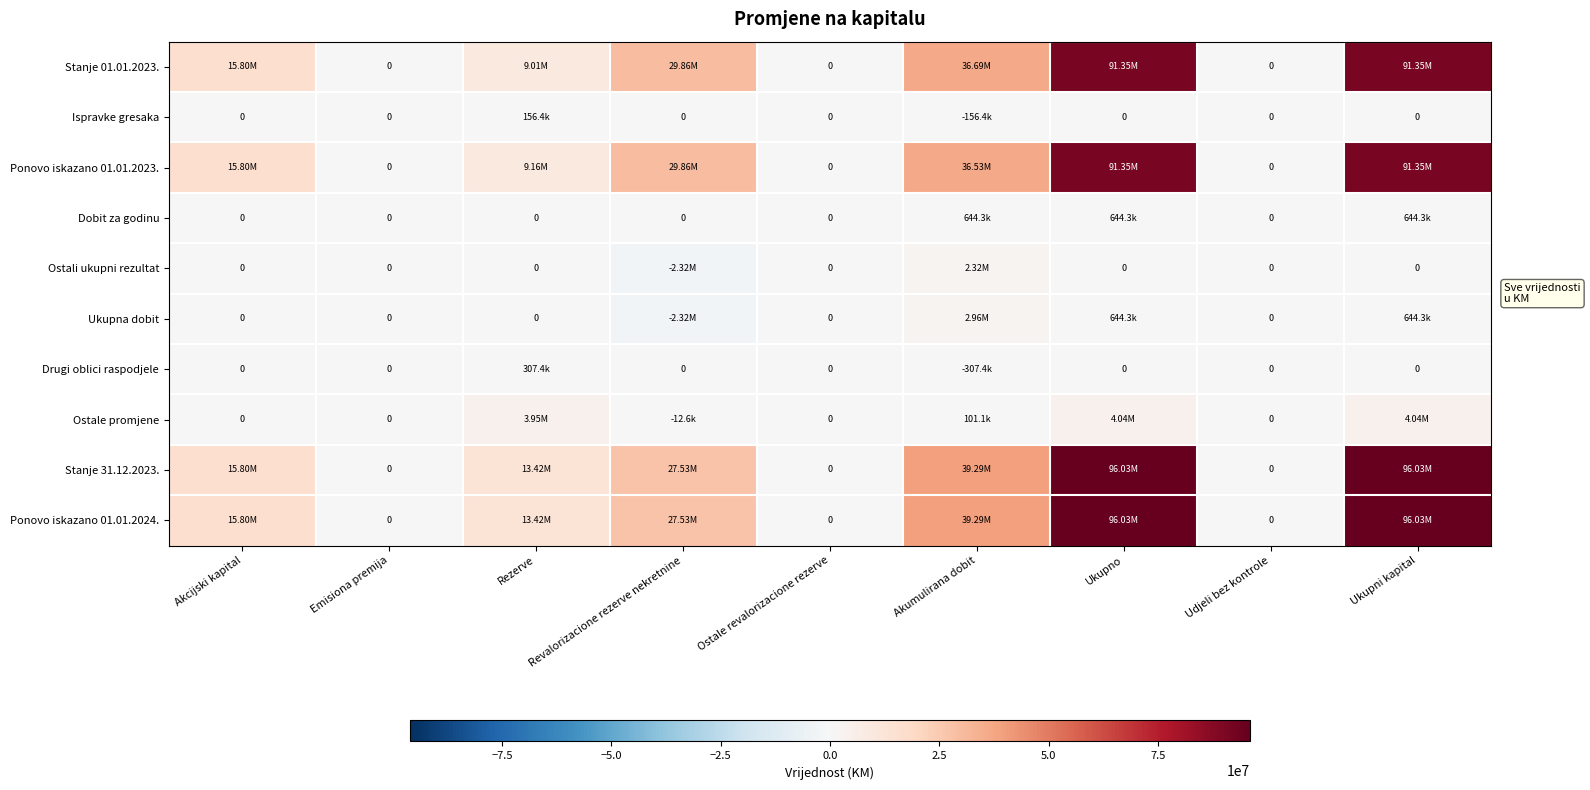

How many positive values does the Ukupna dobit series have?

3